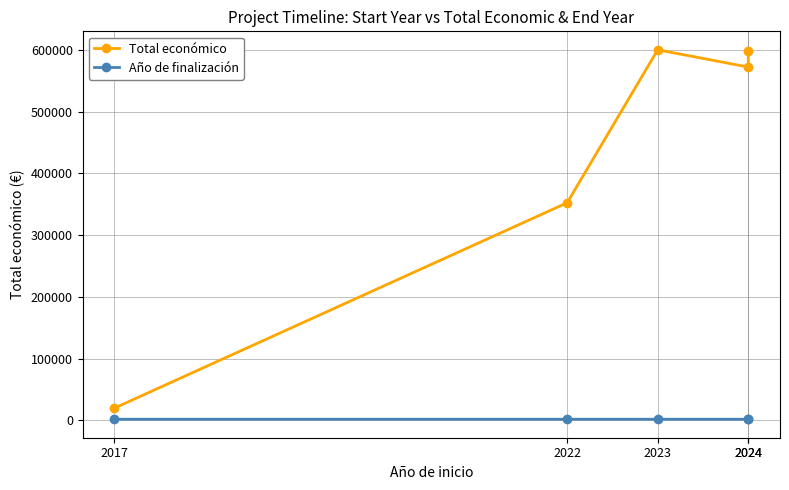

List the series in order of their overall mean, highest first.

Total económico, Año de finalización